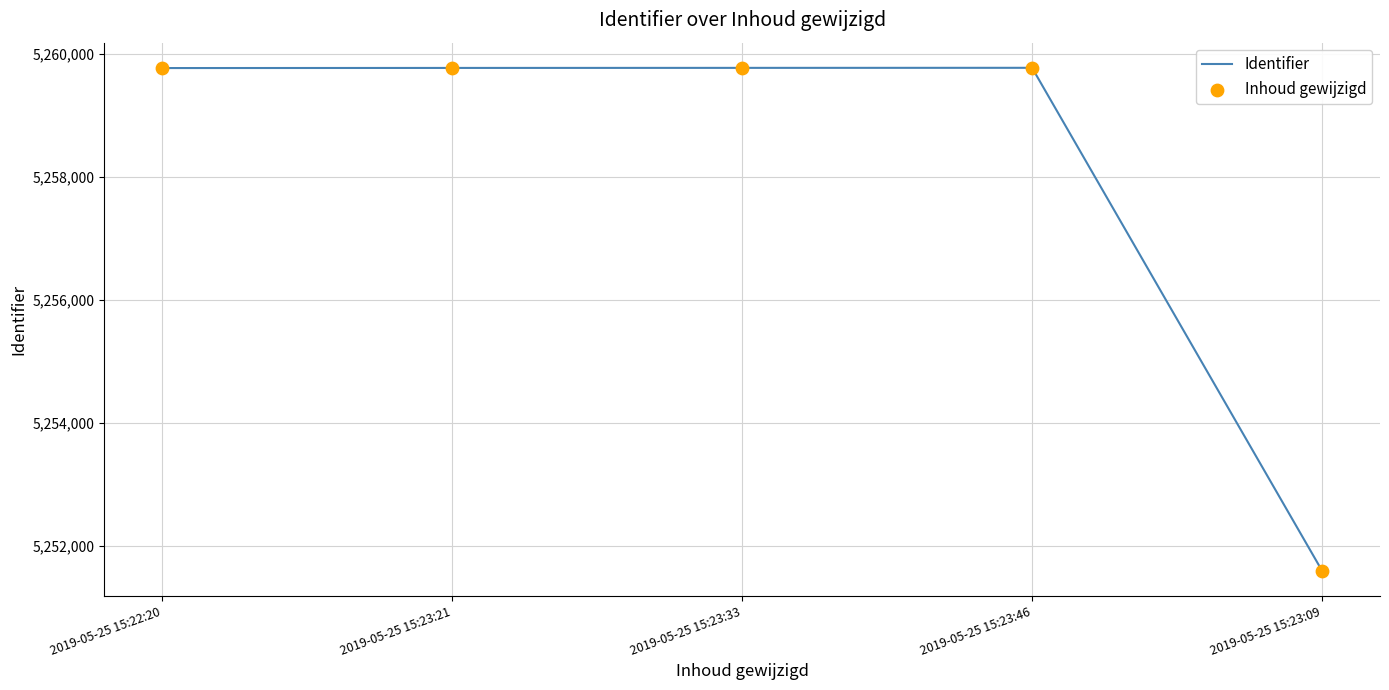

The value at 2019-05-25 15:23:46 is 1481879. True or false?

False